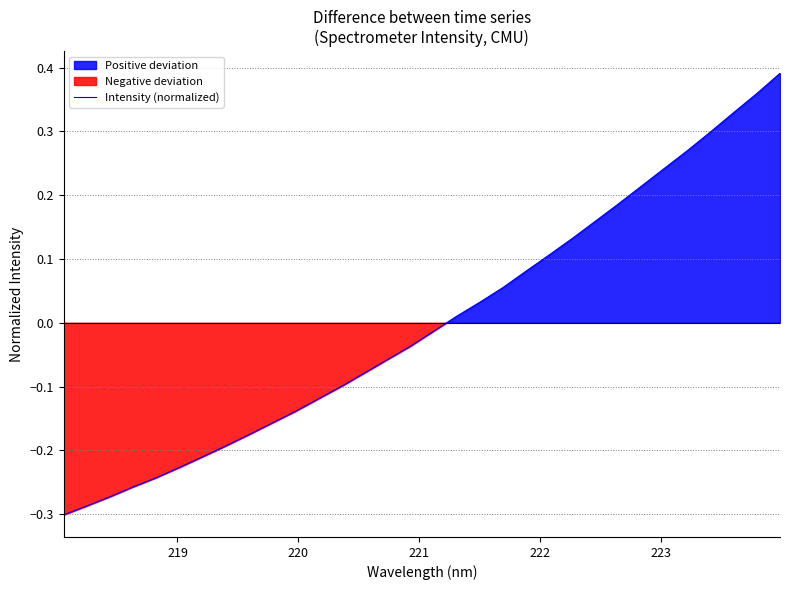

What is the difference between the second highest and second lowest values?

0.6